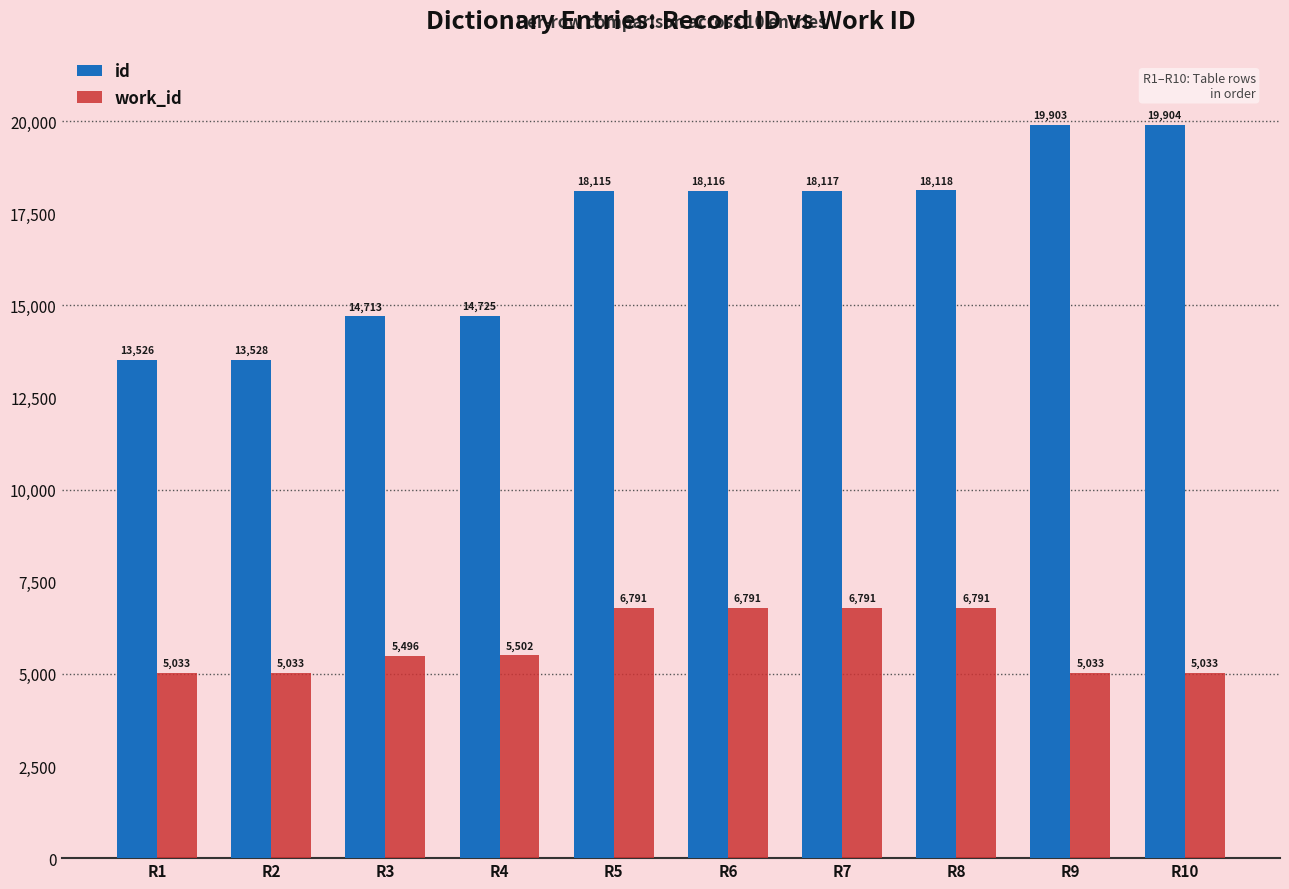

The id series shows 7046 at R8. True or false?

False